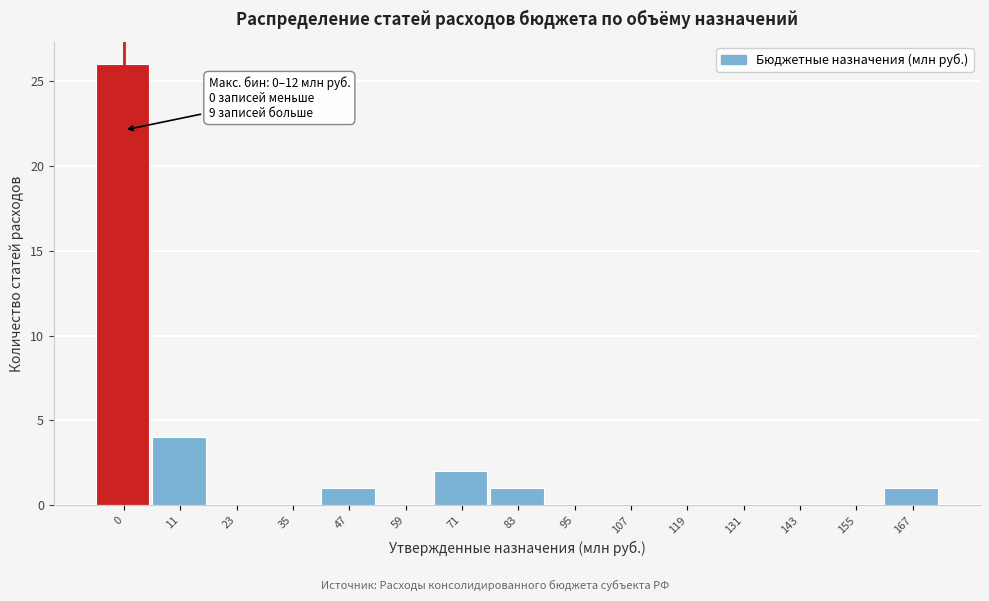

Reading left to right, what are all the values shown in this chart?

0=26	11=4	23=0	35=0	47=1	59=0	71=2	83=1	95=0	107=0	119=0	131=0	143=0	155=0	167=1